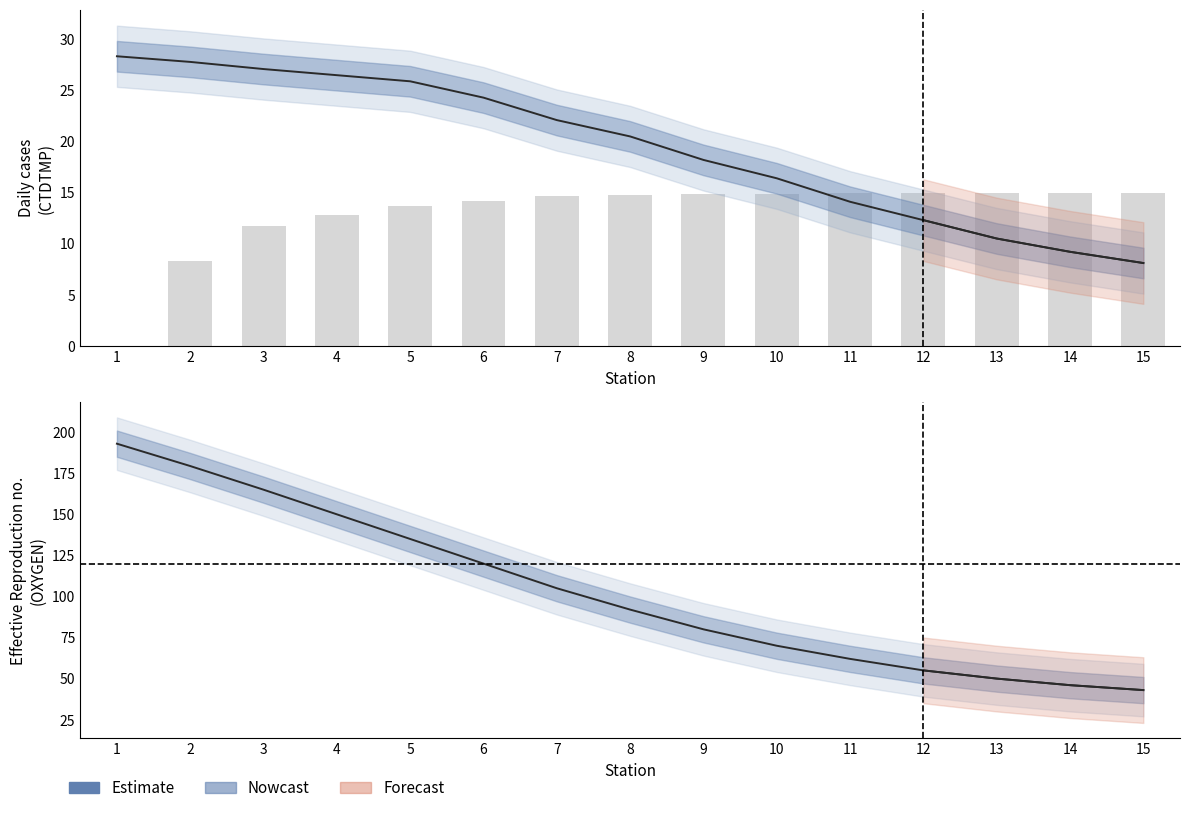

What is the change in value from 4 to 11?

-88.0